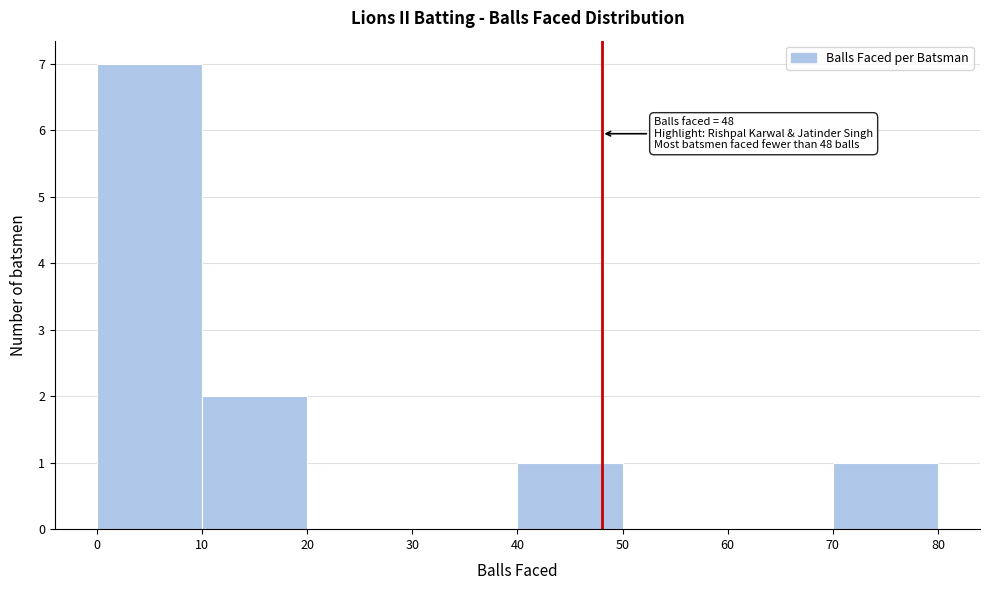

Which range on the x-axis has the tallest bar?

0 to 10